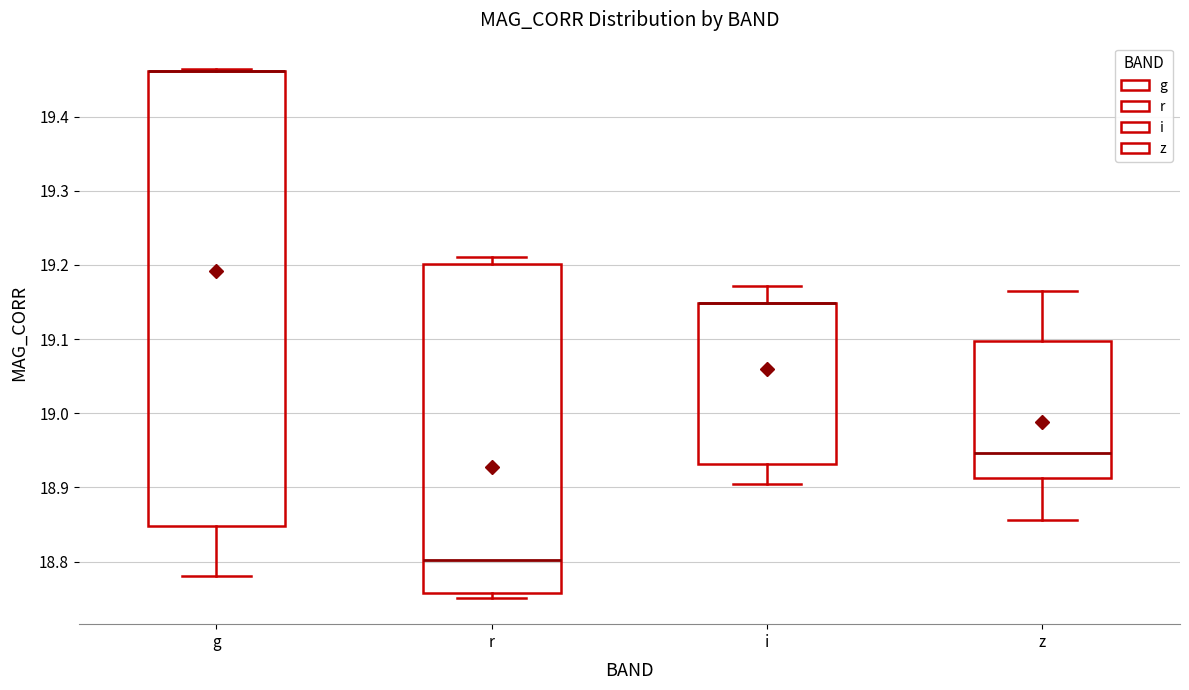

Reading left to right, read every box against the y-axis: the position of its median line, the range the box covers, and the ends of its whiskers. The values are not printed on the chart, so give them approximately, as read against the axis.

g: median 19.46 (drawn on the box's upper edge), box 18.85 to 19.46, whiskers 18.78 to 19.46
r: median 18.80, box 18.76 to 19.20, whiskers 18.75 to 19.21
i: median 19.15 (drawn on the box's upper edge), box 18.93 to 19.15, whiskers 18.90 to 19.17
z: median 18.95, box 18.91 to 19.10, whiskers 18.86 to 19.16